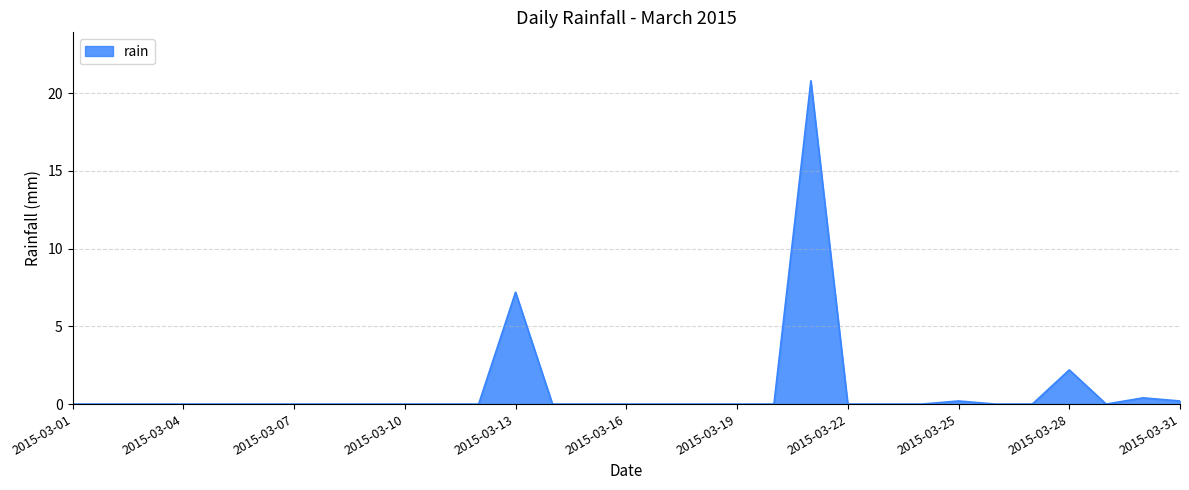

How many lines are shown in the chart?

1